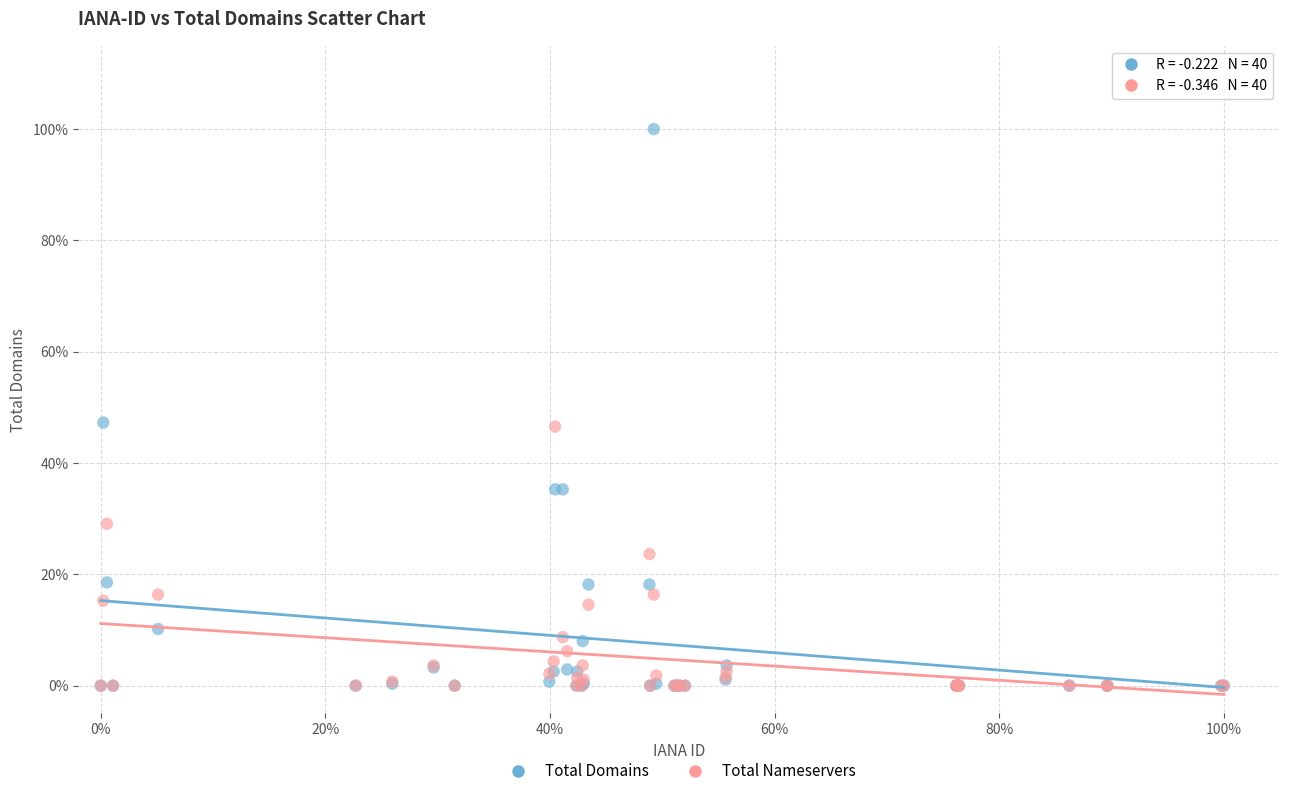

Which series reaches the maximum Y coordinate?

Total Domains